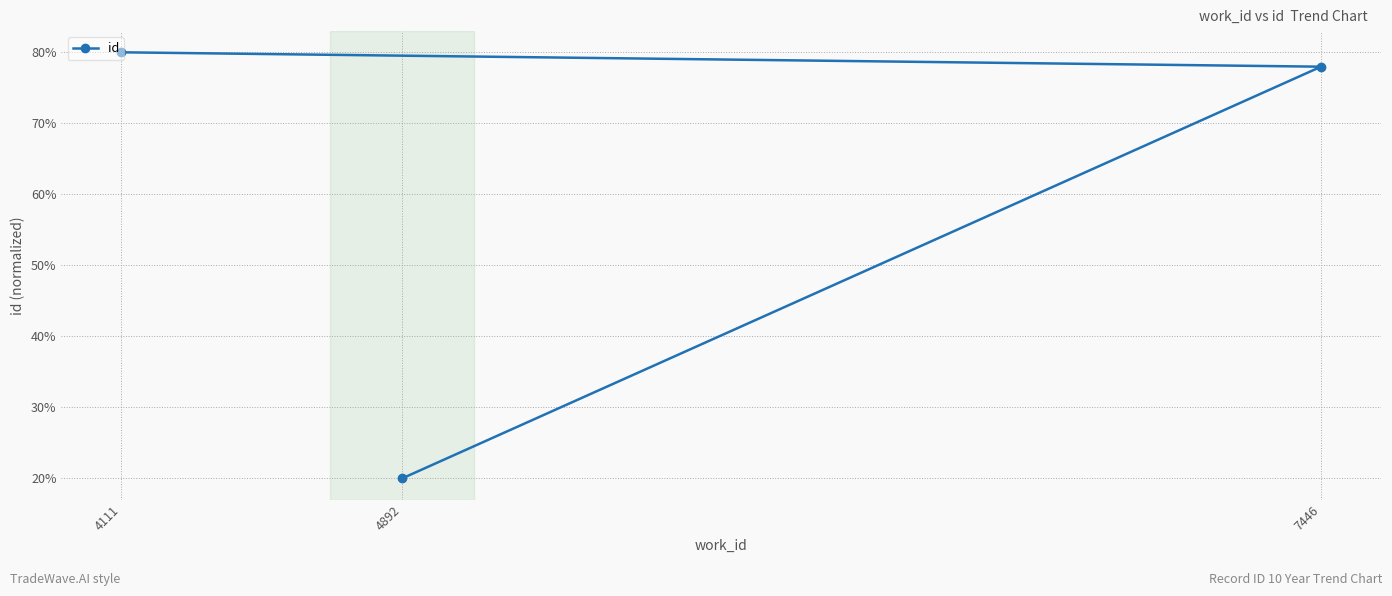

List the labels in order of value, smallest first.

4892, 7446, 4111